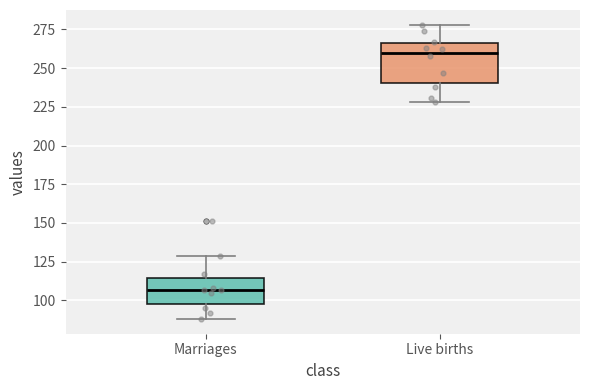

Which box's median line is the lowest?

Marriages